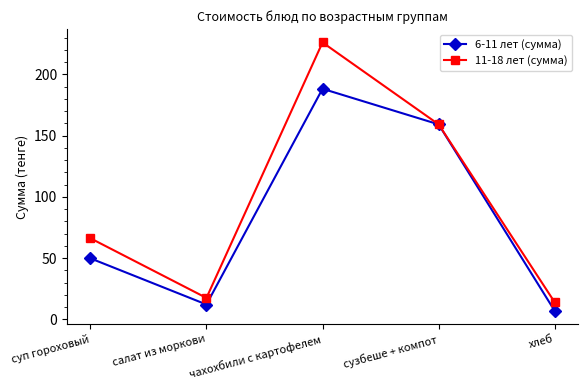

Rank the categories by 6-11 лет (сумма) value from lowest to highest.

хлеб, салат из моркови, суп гороховый, сузбеше + компот, чахохбили с картофелем